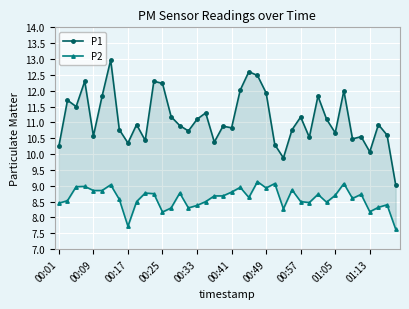

Is this an area chart (filled region under the line)?

No